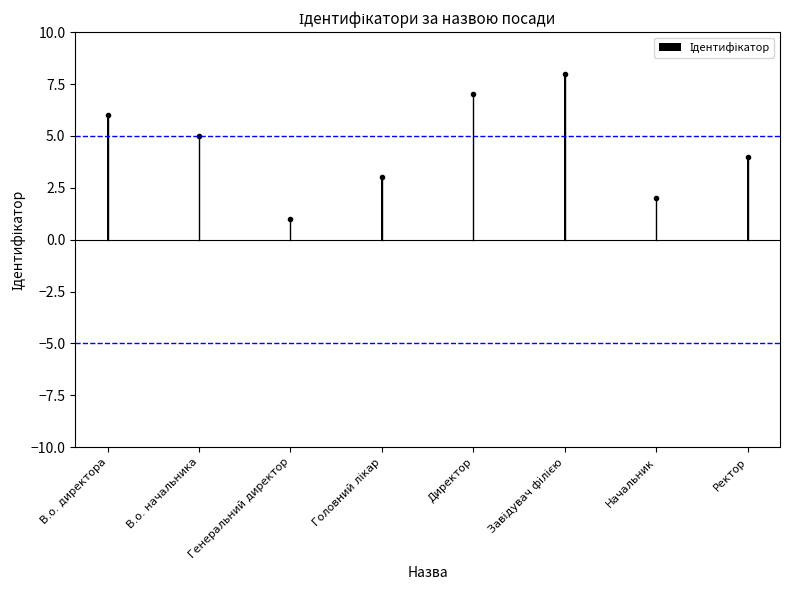

What is the sum of all values?

36